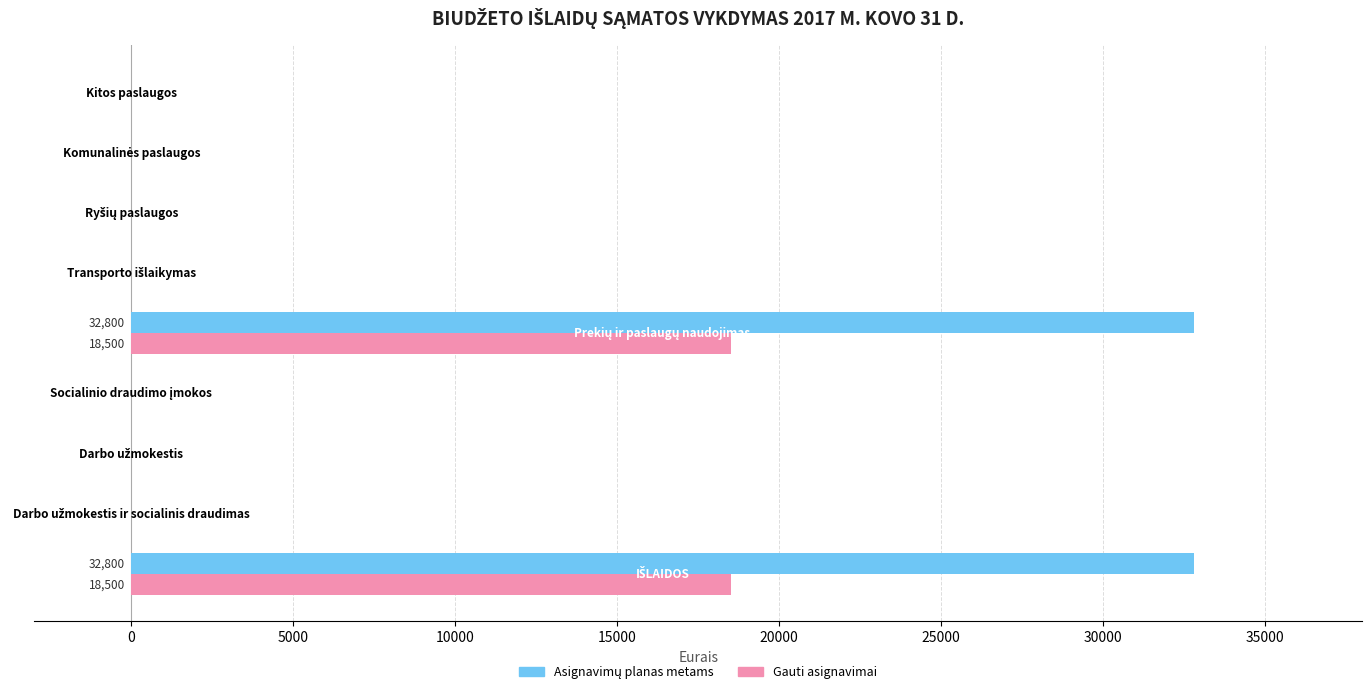

What is the maximum value shown in the chart?

32800